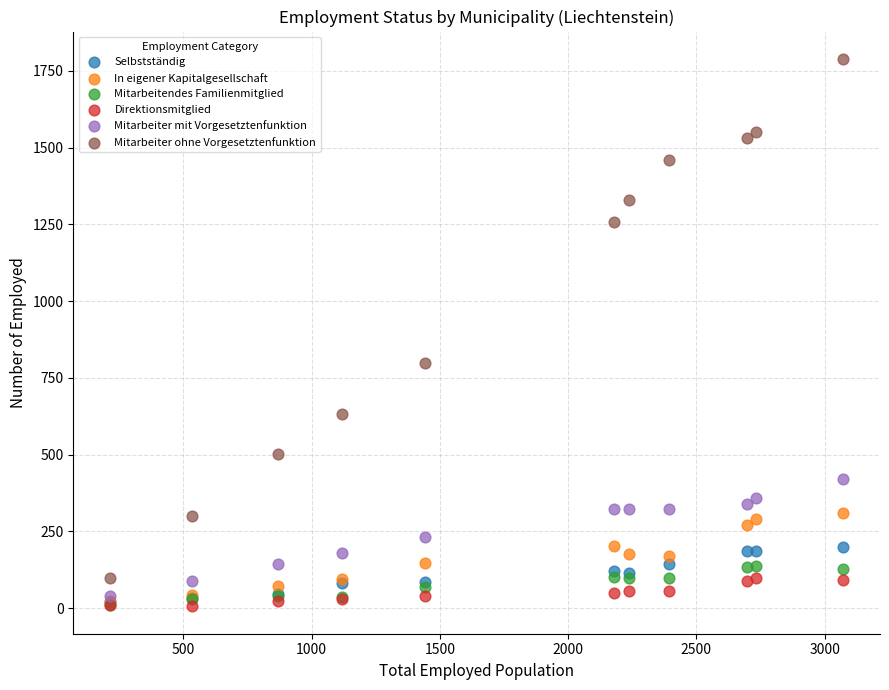

Across all series, what Y value is closest to 897?

797